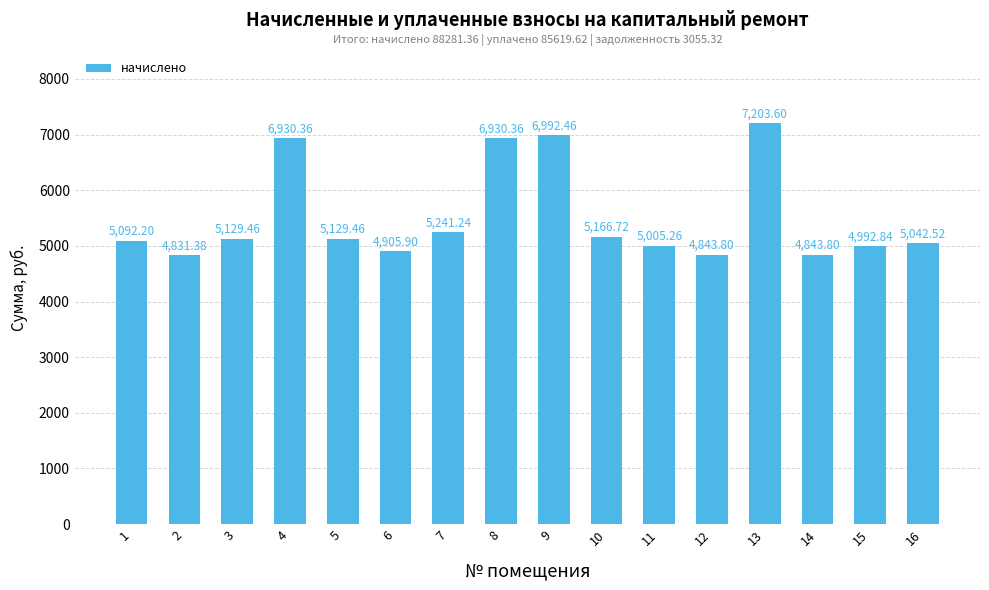

At which label does the data first exceed 5129?

3